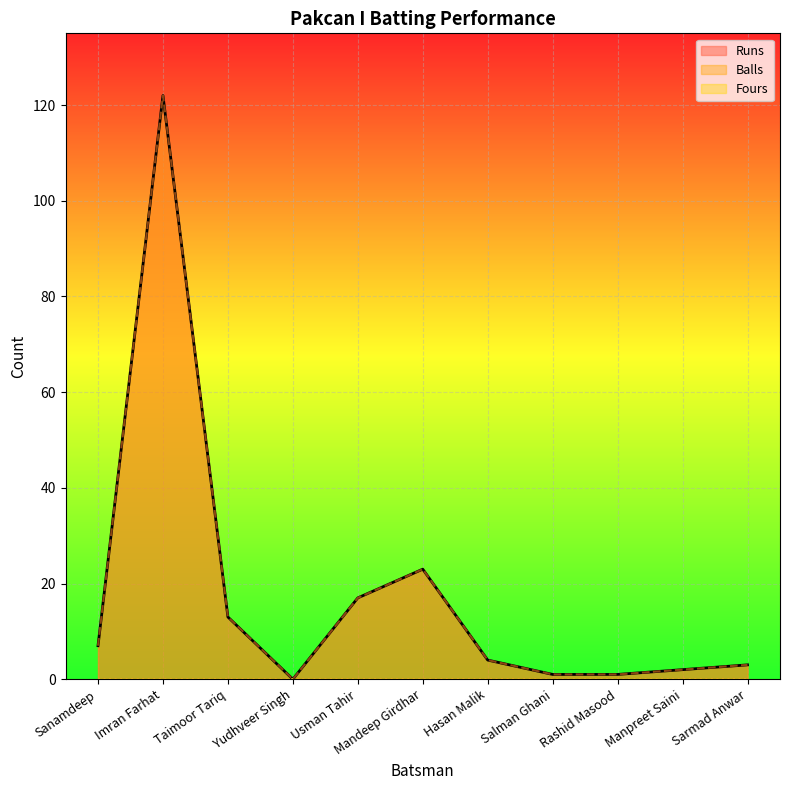

True or false: Runs and Balls cross at least once.

False